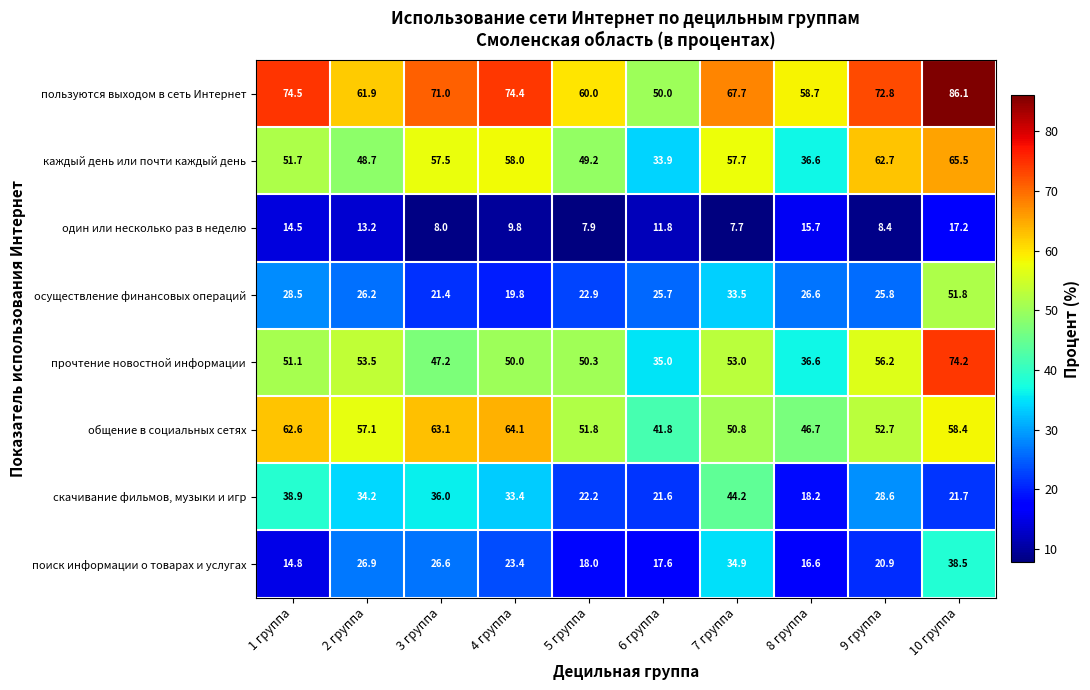

What is the sum of the прочтение новостной информации values at 5 группа and 9 группа?

106.5